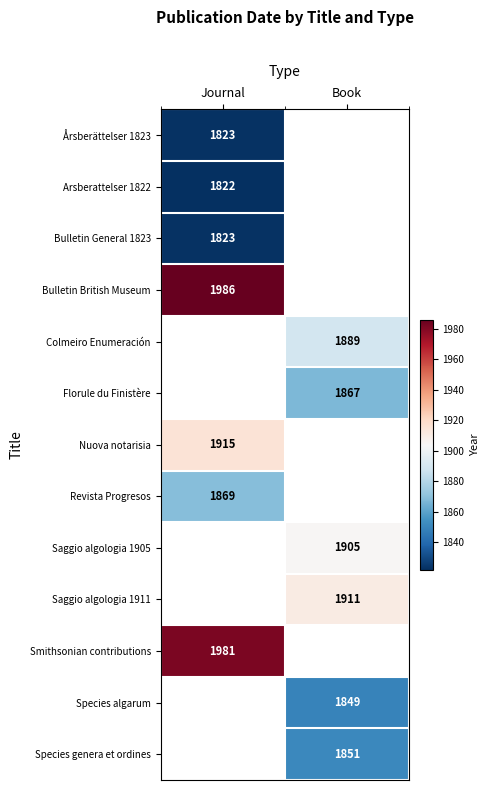

How many distinct data groups are displayed?

13